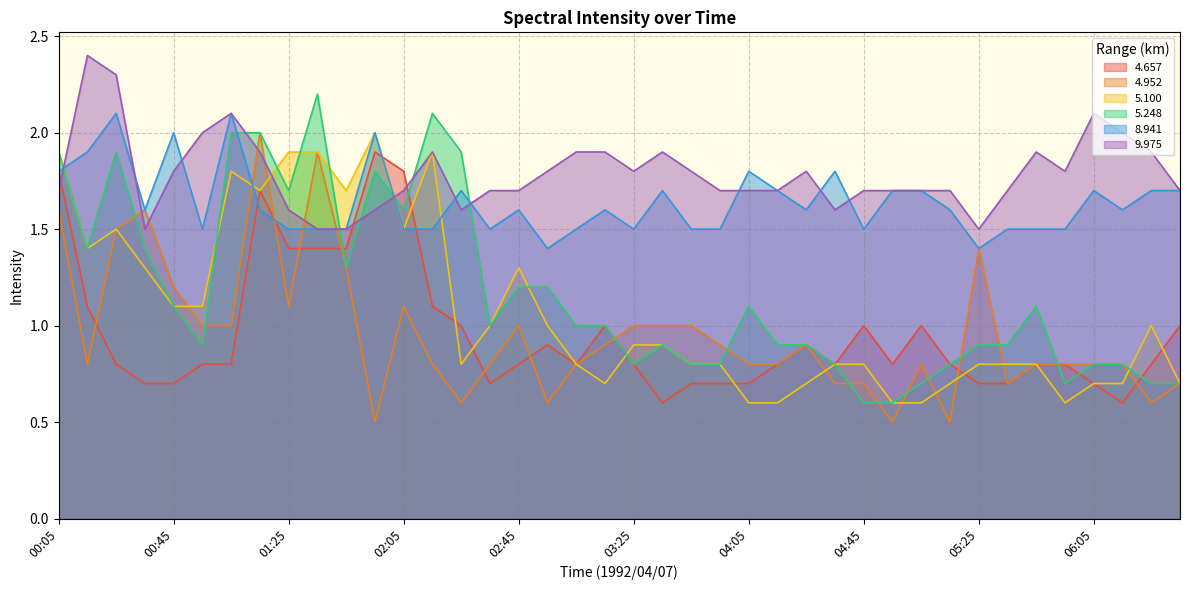

The 5.100 series shows 1.1 at 03:05. True or false?

False